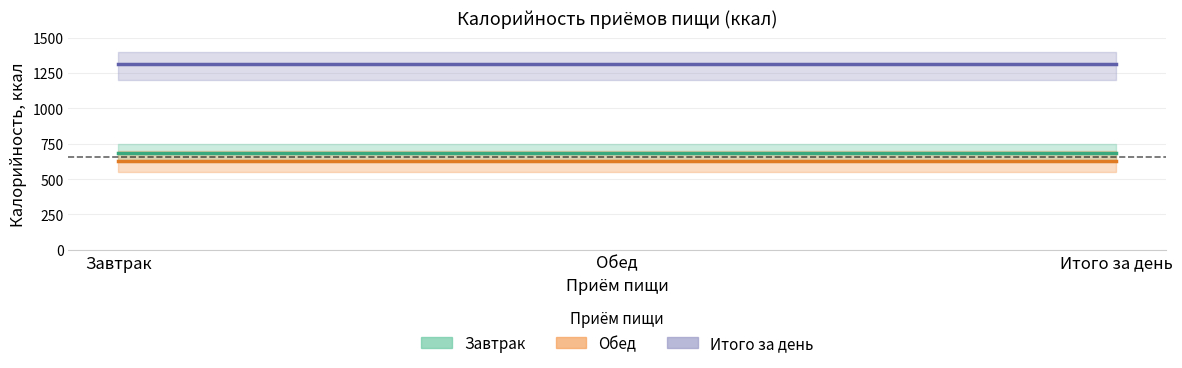

Between Обед and Завтрак, which is larger?

Обед